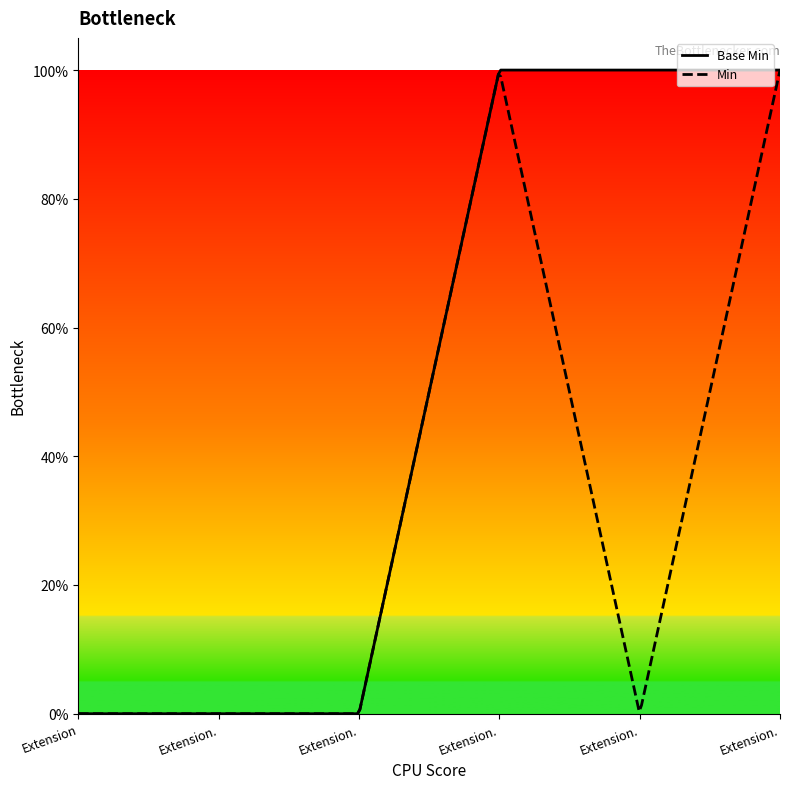

True or false: the data shows -1 at Extension.id.

False